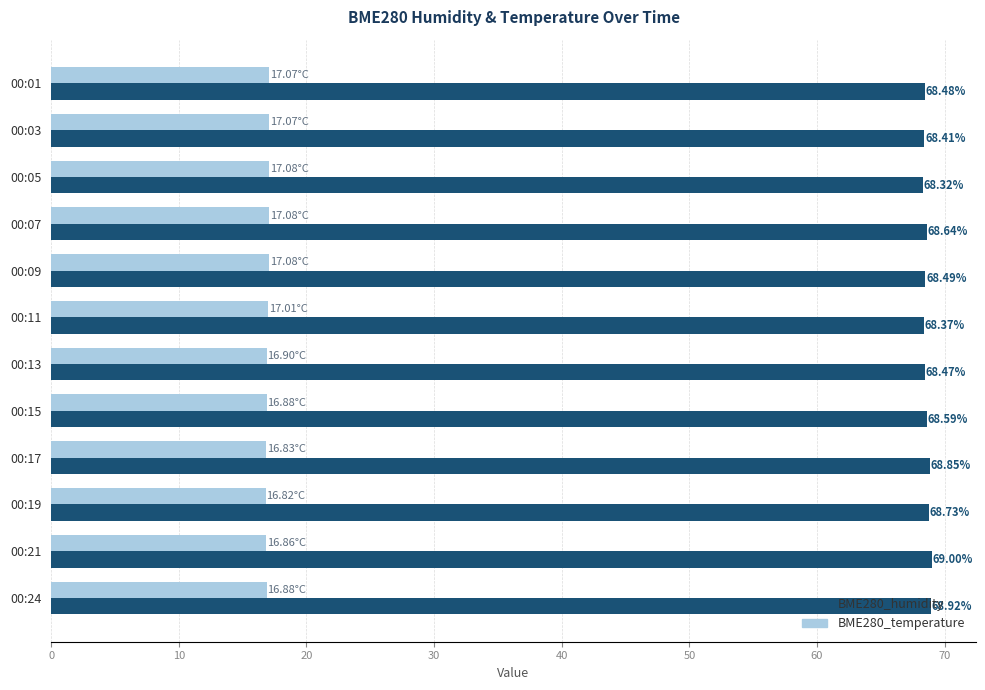

At how many categories does at least one series exceed 68?

12